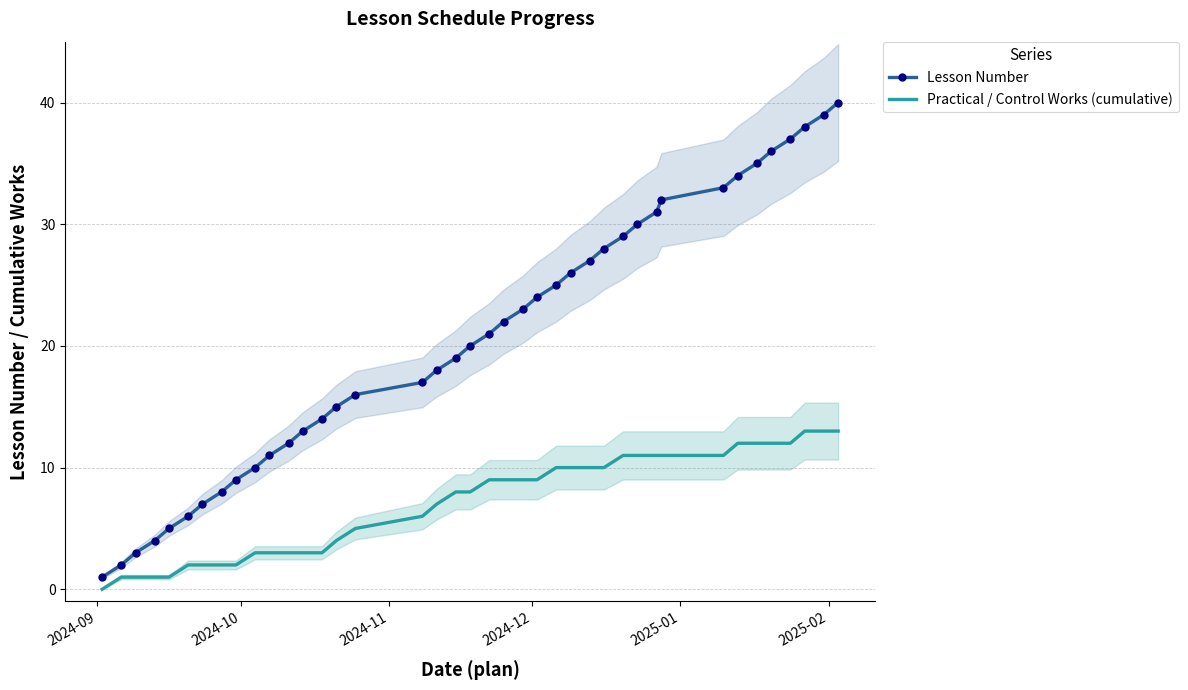

True or false: Lesson Number and Practical / Control Works (cumulative) cross at least once.

False